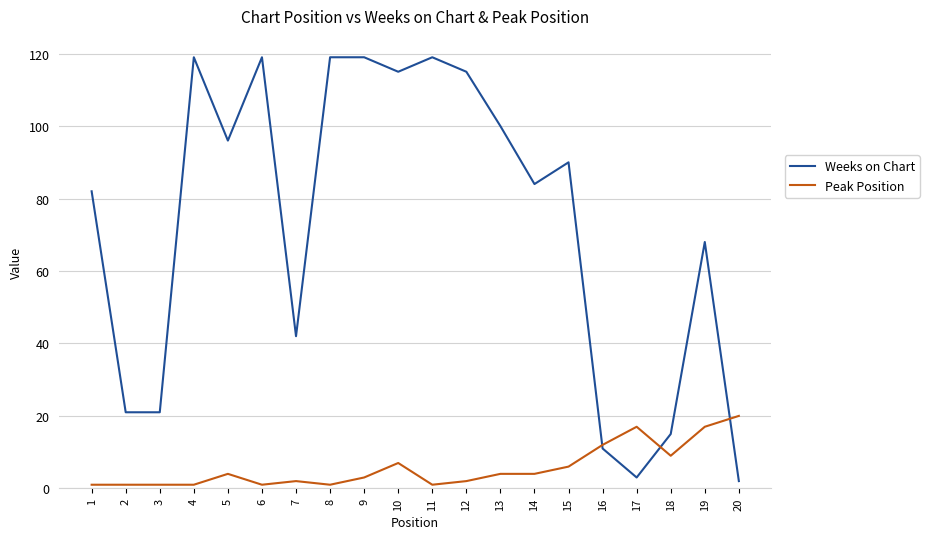

True or false: Peak Position and Weeks on Chart intersect in this chart.

True